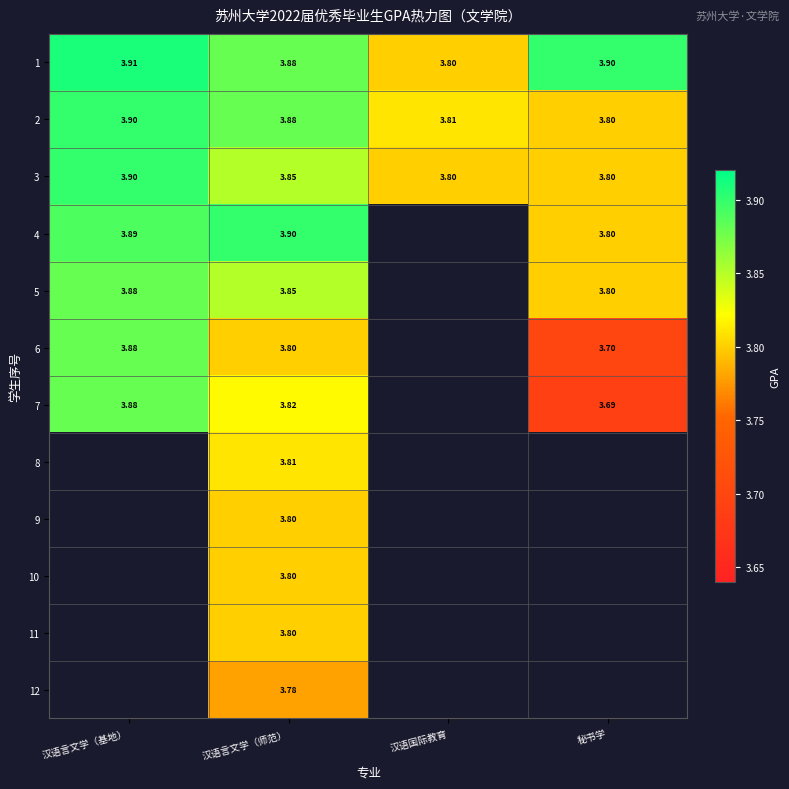

Where is 1 nearest to the value 3?

汉语国际教育